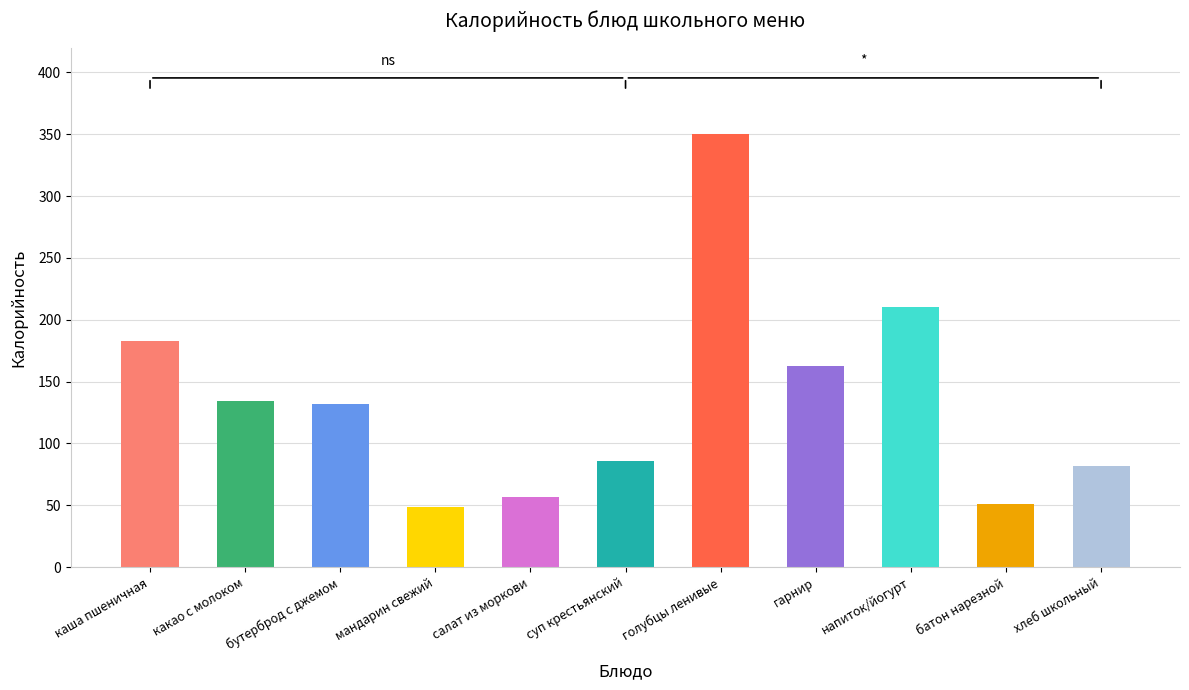

What is the sum of the values at мандарин свежий and хлеб школьный?

131